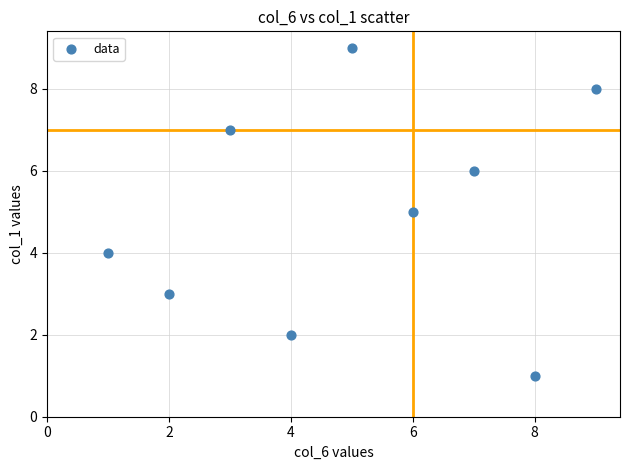

What is the average Y value?

5